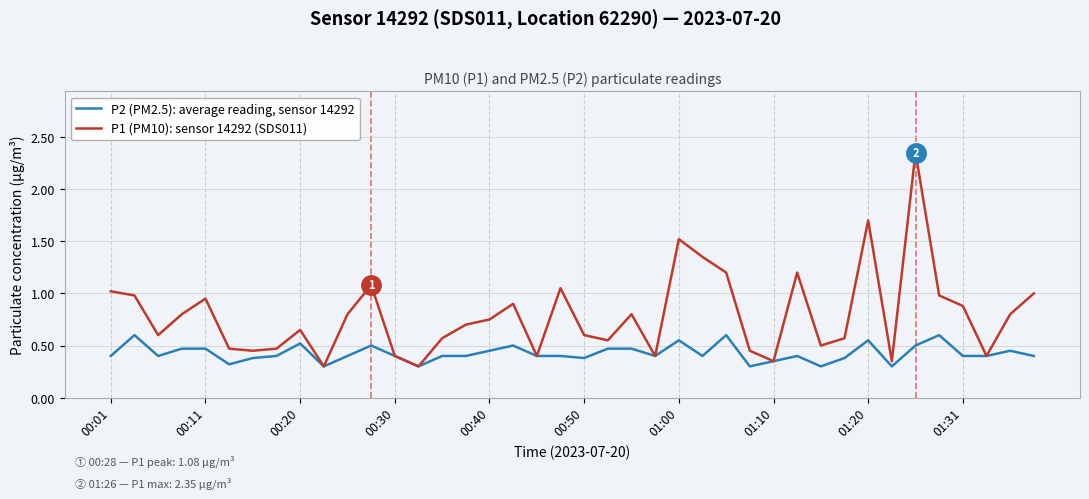

Which series has the largest range (max minus min)?

P1 (PM10): sensor 14292 (SDS011)